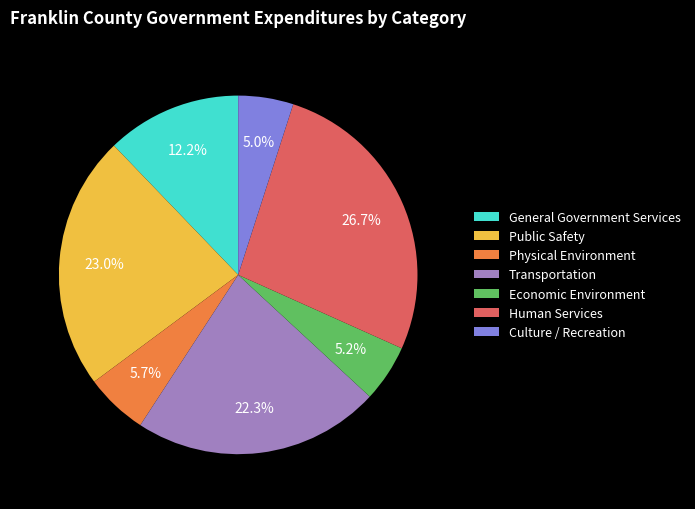

What is the ratio of the value at Transportation to the value at Economic Environment?

4.3